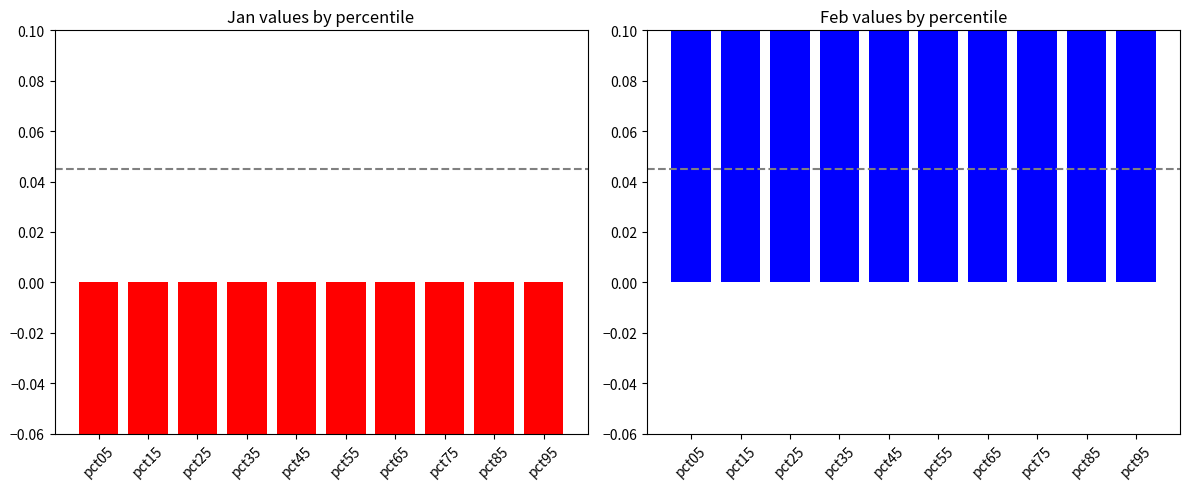

At how many categories does at least one series exceed 1?

10